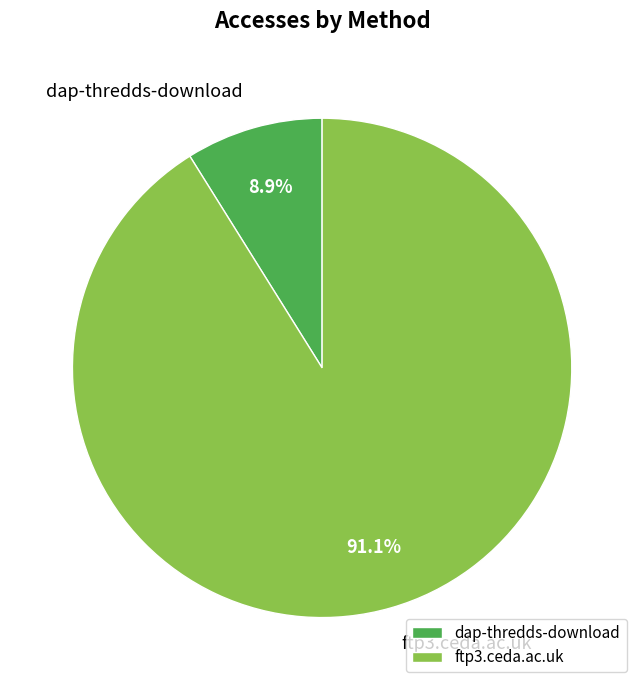

Is there any slice that represents more than half of the pie?

Yes